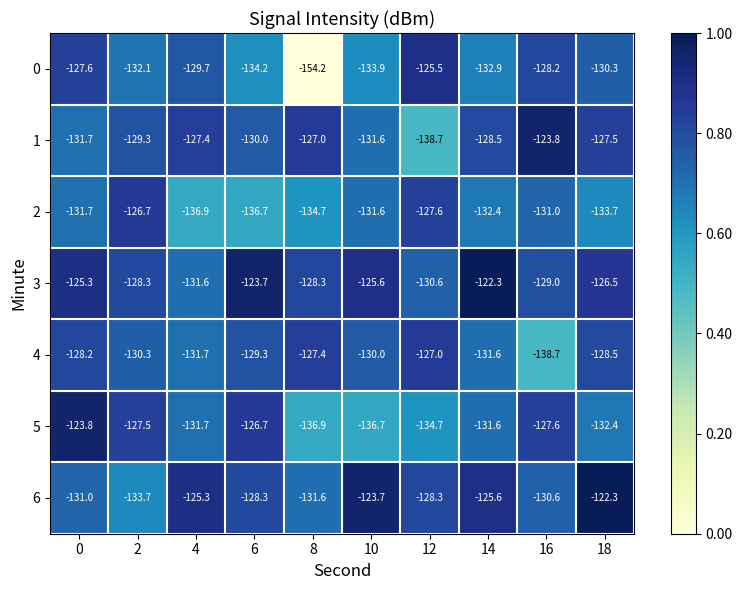

List the labels in order of 1 value, largest first.

16, 8, 4, 18, 14, 2, 6, 10, 0, 12